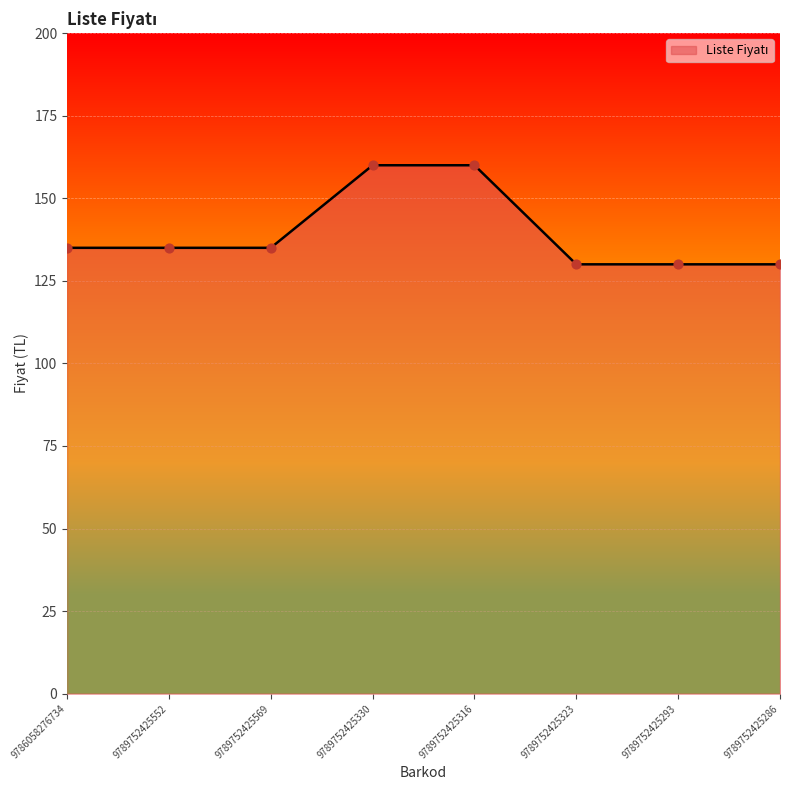

Approximately how many times larger is the value at 9789752425293 compared to 9789752425330?

0.8